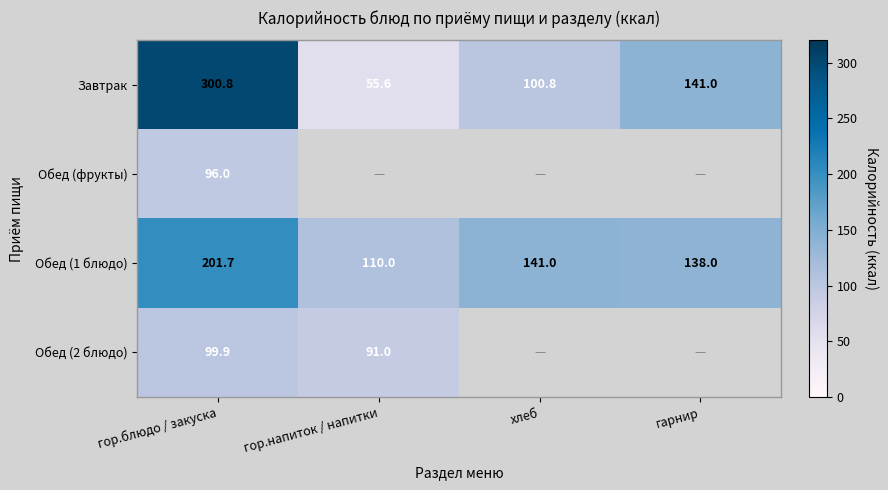

Rank the categories by Обед (1 блюдо) value from lowest to highest.

гор.напиток / напитки, гарнир, хлеб, гор.блюдо / закуска